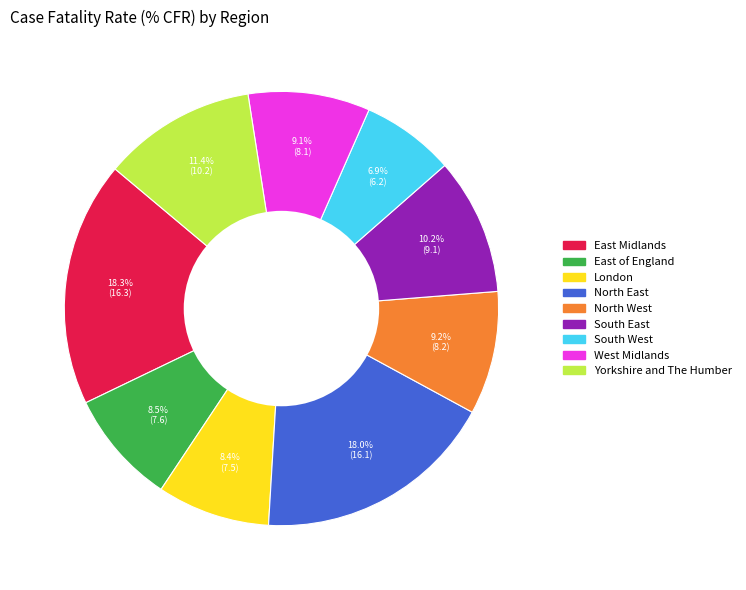

Do West Midlands and East of England together represent more than half of the pie?

No